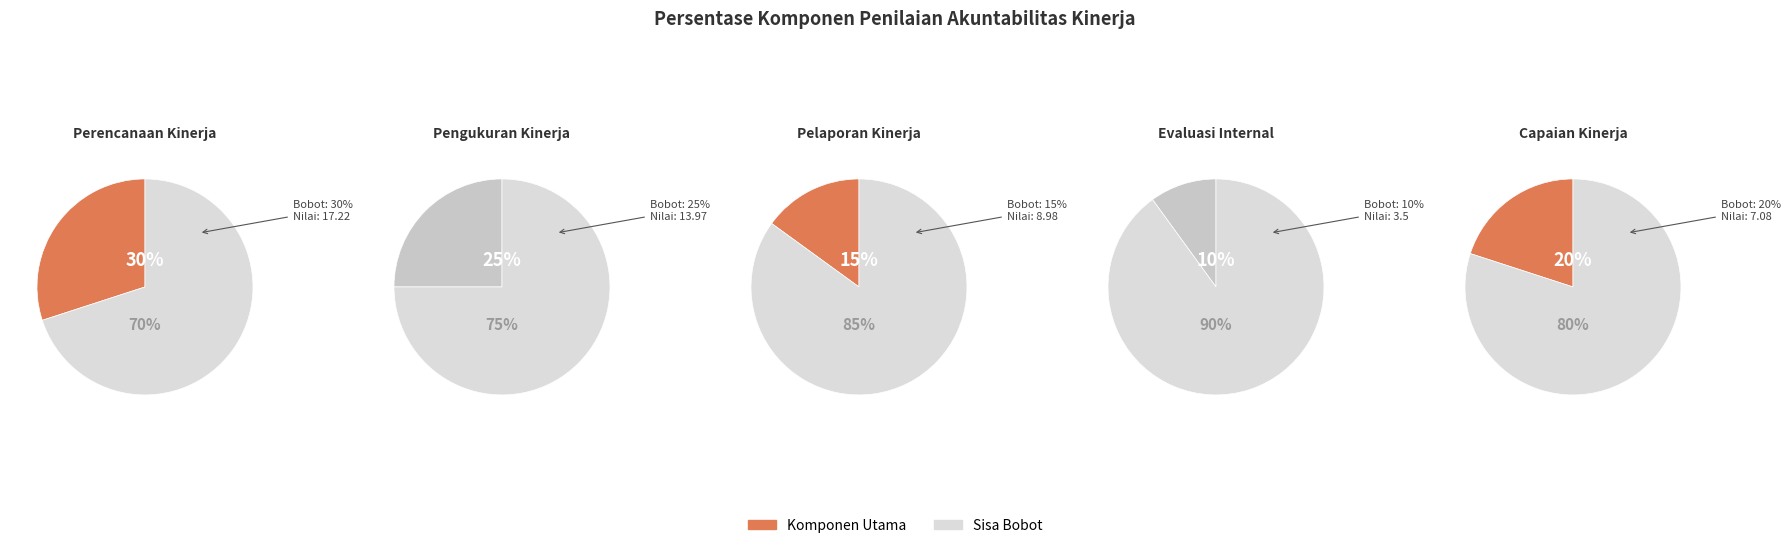

Does Pengukuran Kinerja represent more than half of the total?

No